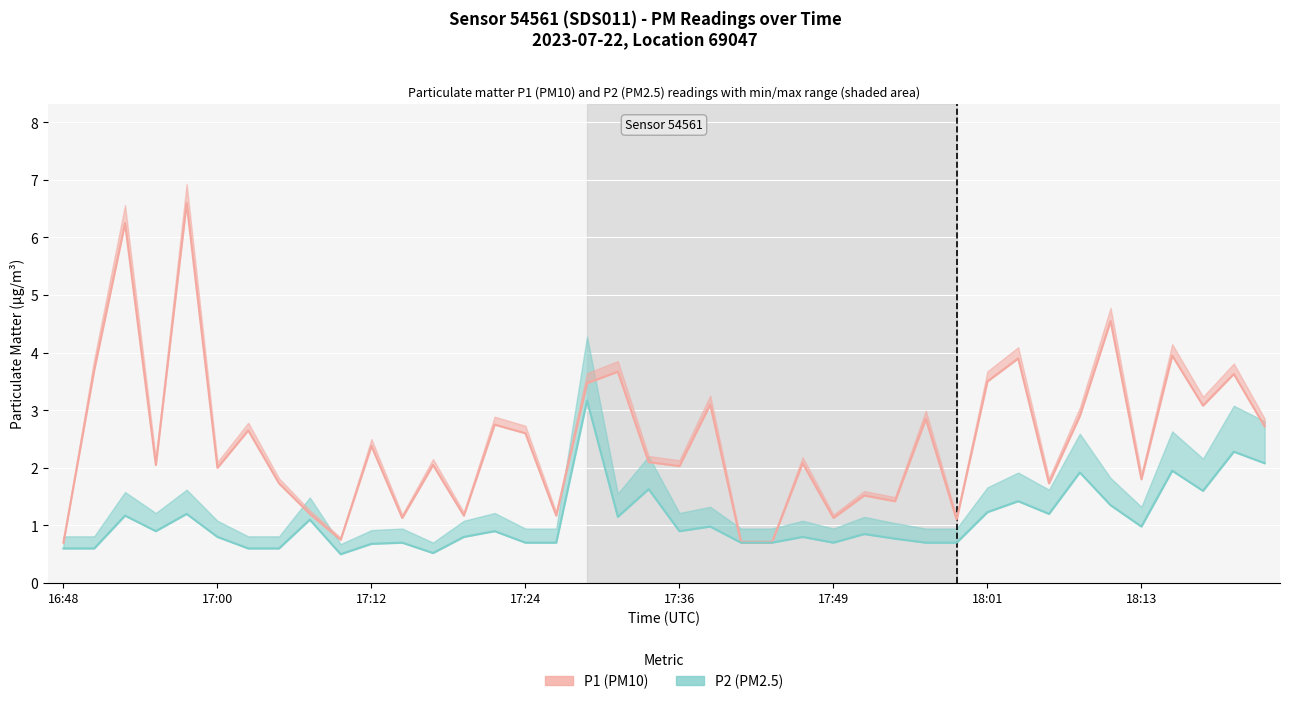

Reading right to left, list all the values displayed in this chart.

P1 (PM10): 2.7	3.6	3.1	4.0	1.8	4.5	2.9	1.7	3.9	3.5	1.1	2.9	1.4	1.5	1.1	2.1	0.7	0.7	3.1	2.0	2.1	3.7	3.5	1.2	2.6	2.8	1.2	2.0	1.1	2.4	0.8	1.2	1.7	2.6	2.0	6.6	2.0	6.2	3.7	0.7
P2 (PM2.5): 2.1	2.3	1.6	1.9	1.0	1.4	1.9	1.2	1.4	1.2	0.7	0.7	0.8	0.8	0.7	0.8	0.7	0.7	1.0	0.9	1.6	1.1	3.2	0.7	0.7	0.9	0.8	0.5	0.7	0.7	0.5	1.1	0.6	0.6	0.8	1.2	0.9	1.2	0.6	0.6